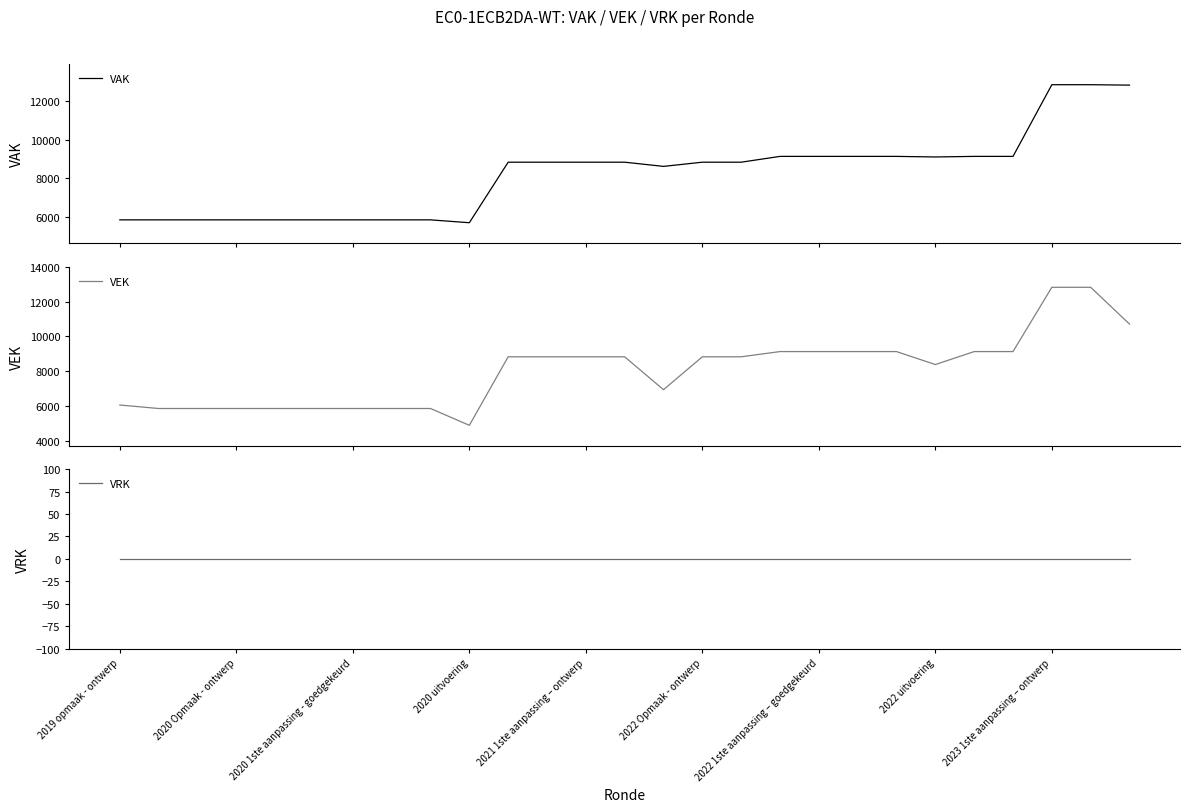

What is the difference between the maximum and minimum values in the VAK series?

7124